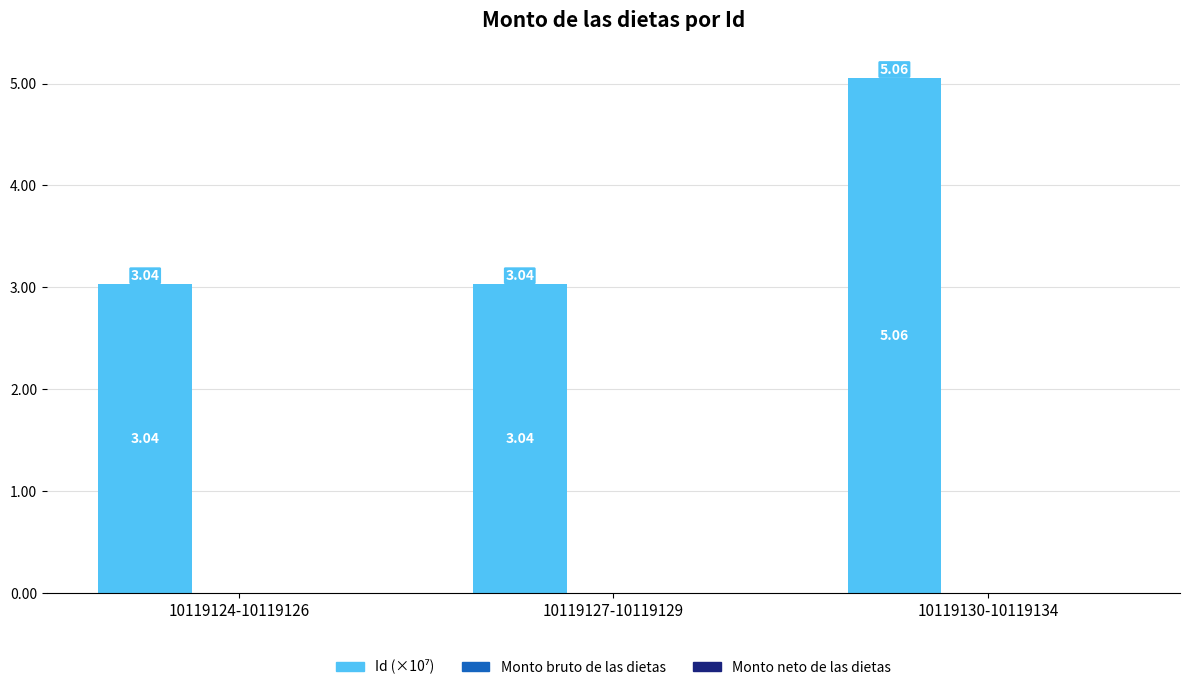

What is the change in value from 10119127-10119129 to 10119130-10119134?

+2.0